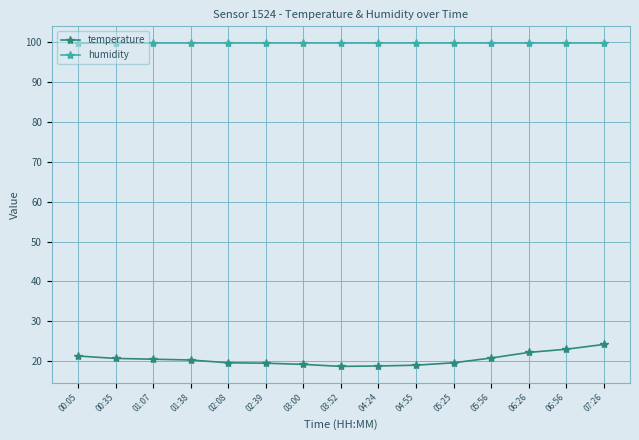

The temperature series shows 18.7 at 03:52. True or false?

True